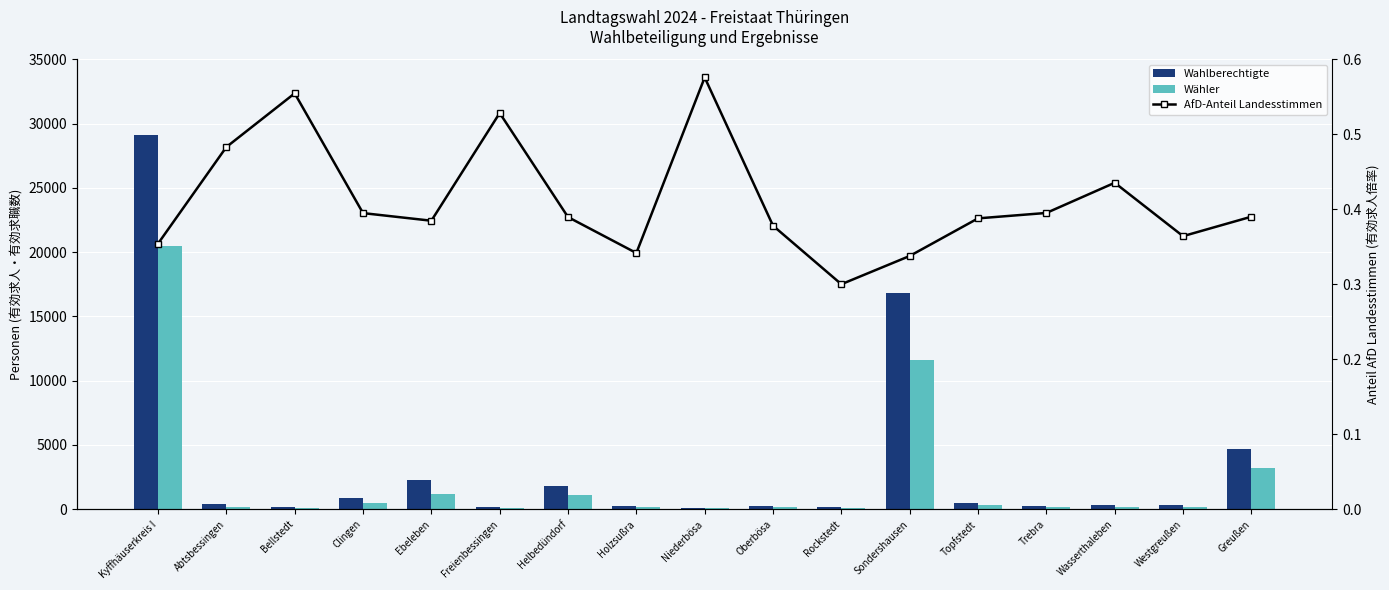

Reading left to right, list all the values displayed in this chart.

Wahlberechtigte: Kyffhäuserkreis I=29119.0	Abtsbessingen=382.0	Bellstedt=142.0	Clingen=838.0	Ebeleben=2234.0	Freienbessingen=172.0	Helbedündorf=1820.0	Holzsußra=221.0	Niederbösa=98.0	Oberbösa=258.0	Rockstedt=172.0	Sondershausen=16816.0	Topfstedt=460.0	Trebra=245.0	Wasserthaleben=314.0	Westgreußen=290.0	Greußen=4657.0
Wähler: Kyffhäuserkreis I=20470.0	Abtsbessingen=205.0	Bellstedt=110.0	Clingen=504.0	Ebeleben=1162.0	Freienbessingen=106.0	Helbedündorf=1109.0	Holzsußra=161.0	Niederbösa=66.0	Oberbösa=164.0	Rockstedt=130.0	Sondershausen=11568.0	Topfstedt=312.0	Trebra=162.0	Wasserthaleben=170.0	Westgreußen=195.0	Greußen=3220.0
AfD-Anteil (Landesstimmen): Kyffhäuserkreis I=0.4	Abtsbessingen=0.5	Bellstedt=0.6	Clingen=0.4	Ebeleben=0.4	Freienbessingen=0.5	Helbedündorf=0.4	Holzsußra=0.3	Niederbösa=0.6	Oberbösa=0.4	Rockstedt=0.3	Sondershausen=0.3	Topfstedt=0.4	Trebra=0.4	Wasserthaleben=0.4	Westgreußen=0.4	Greußen=0.4